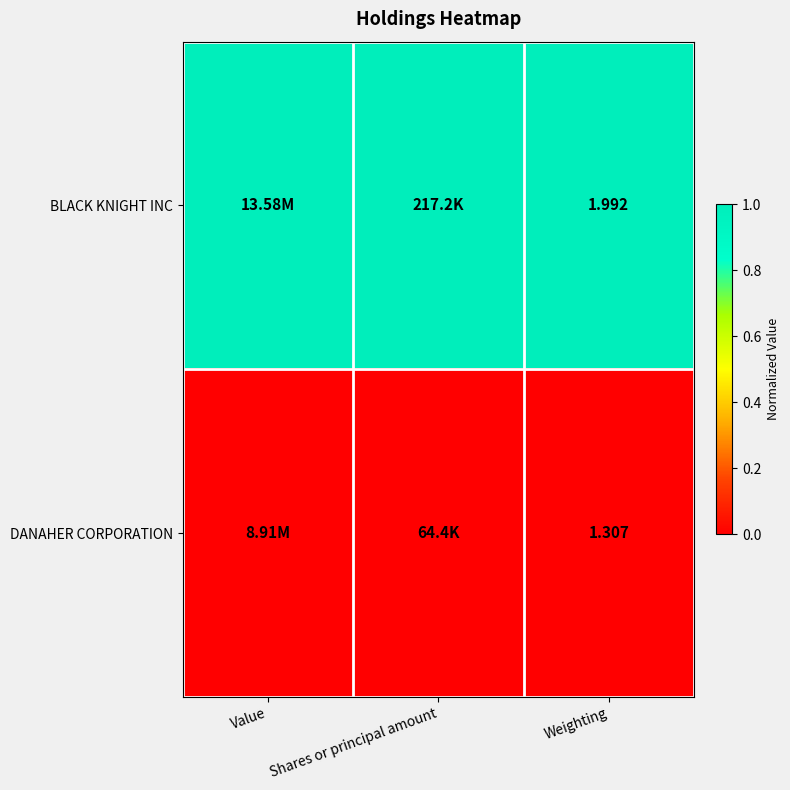

Rank the series by their maximum value, from highest to lowest.

BLACK KNIGHT INC, DANAHER CORPORATION